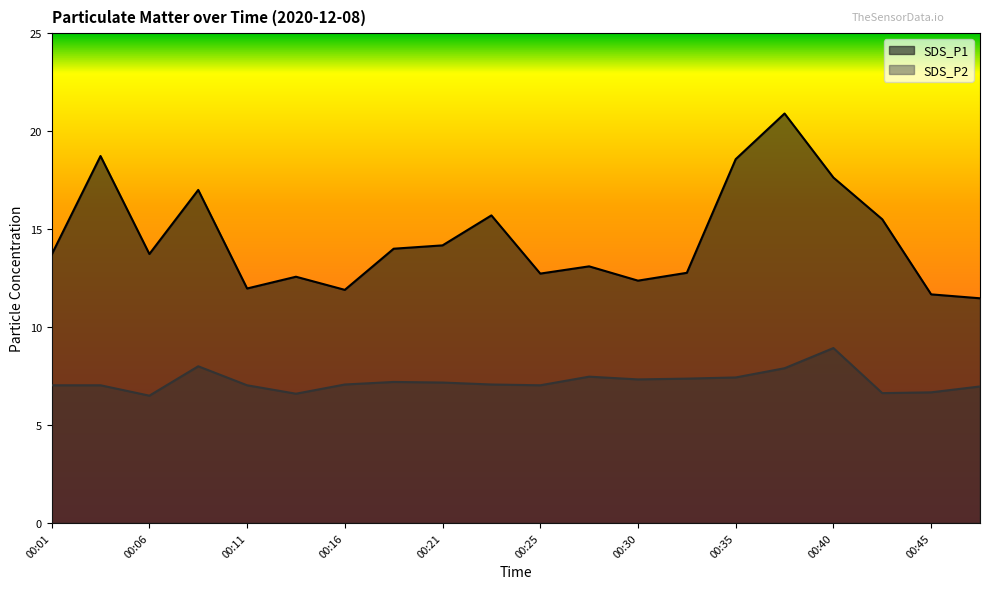

Between 00:38 and 00:16, which is larger?

00:38